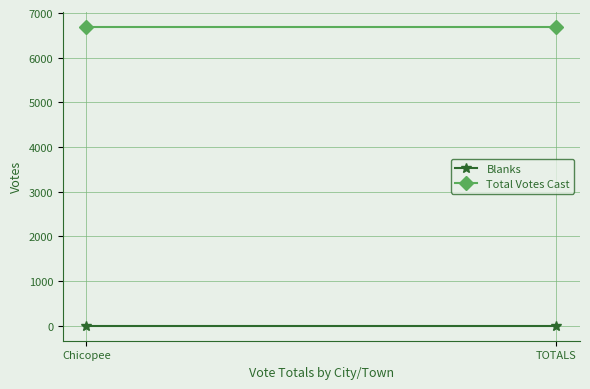

Which category has the highest value in the Blanks series?

Chicopee